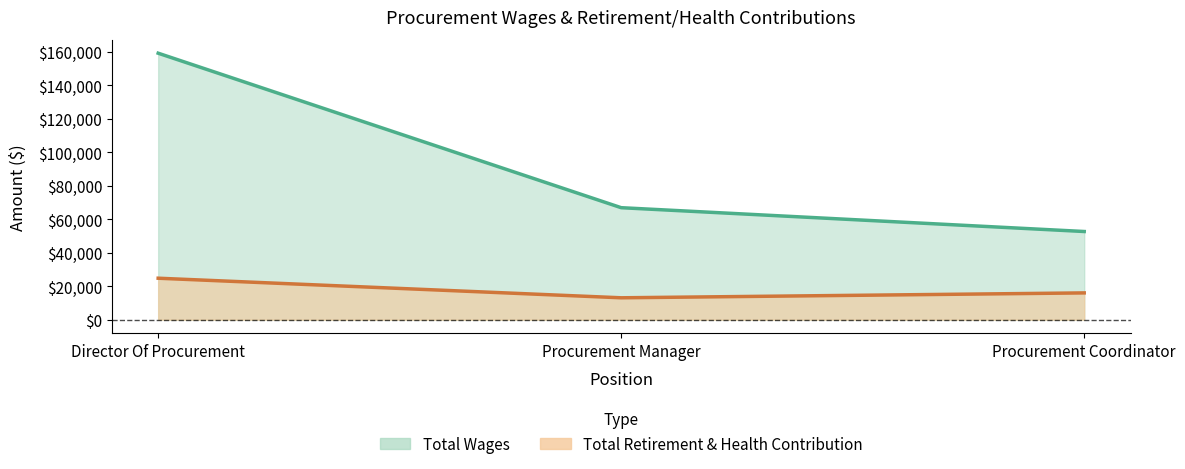

List the series in order of their peak value, highest first.

Total Wages, Total Retirement & Health Contribution